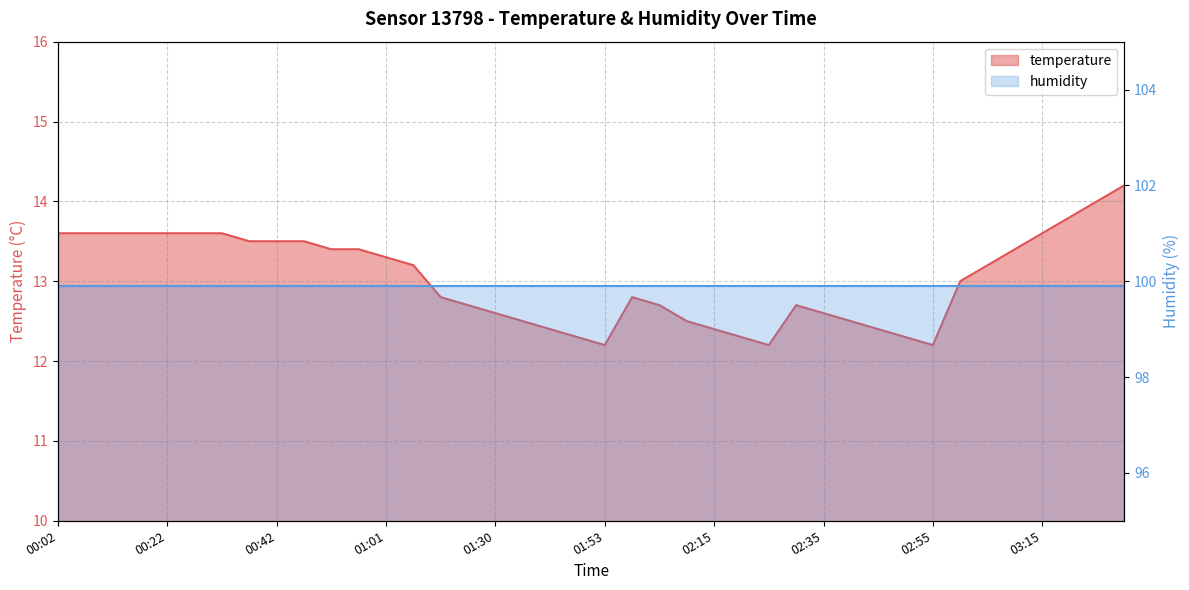

At which label does the data first exceed 13?

00:02